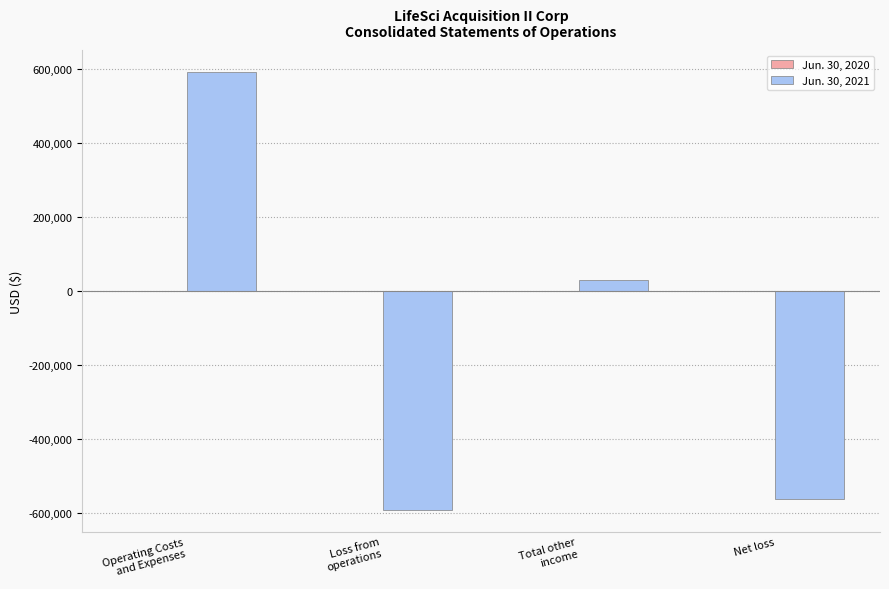

Is it true that Jun. 30, 2021 equals -561449 at Net loss?

True